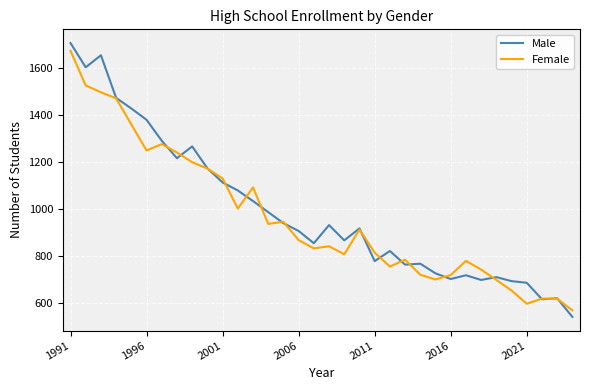

Rank the series by their maximum value, from lowest to highest.

Female, Male